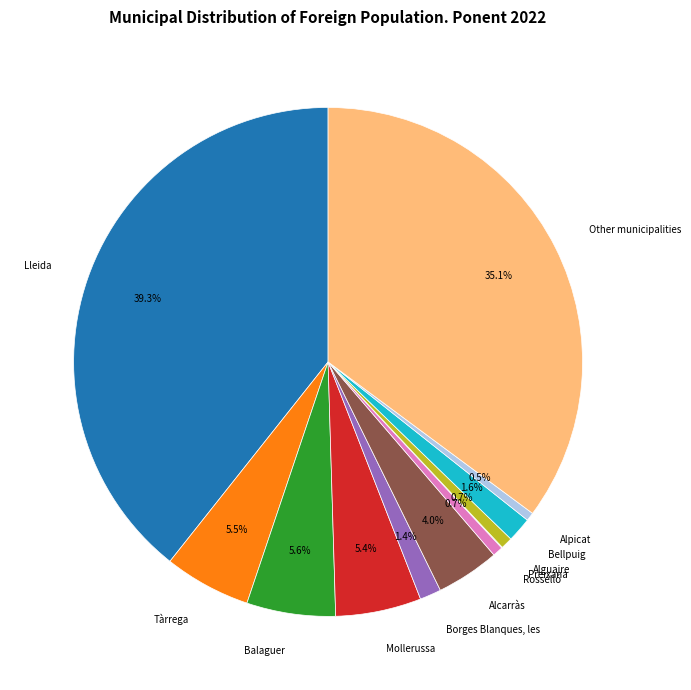

To the nearest percent, what percentage of the pie is Borges Blanques, les?

1%